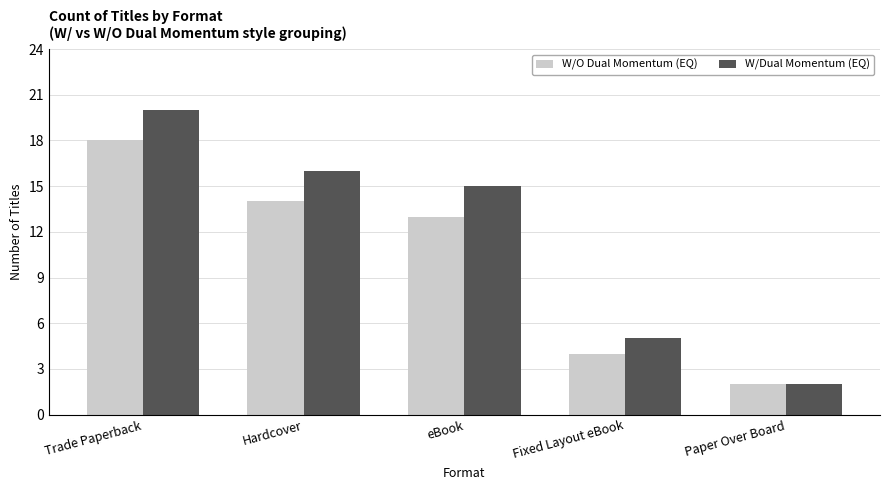

At which category is the sum across all series the highest?

Trade Paperback